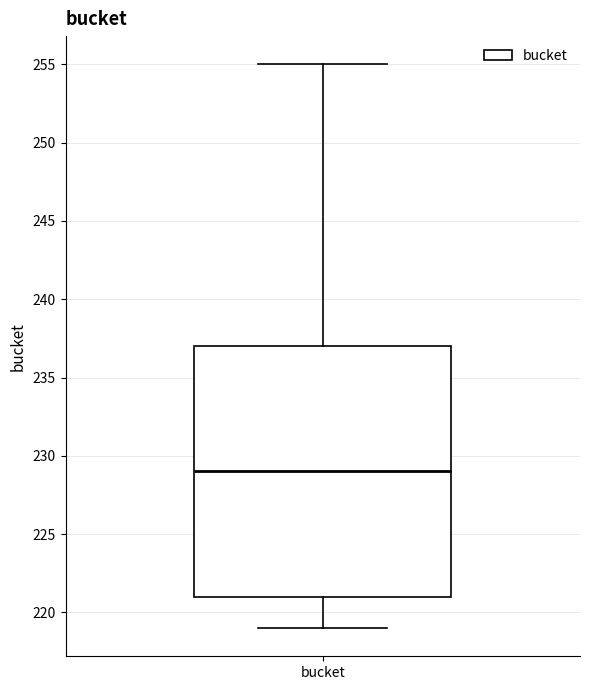

Read this box plot against the y-axis: the position of the median line, the range covered by the box, and the ends of both whiskers. The values are not printed on the chart, so give them approximately, as read against the axis.

median 229, box 221 to 237, whiskers 219 to 255